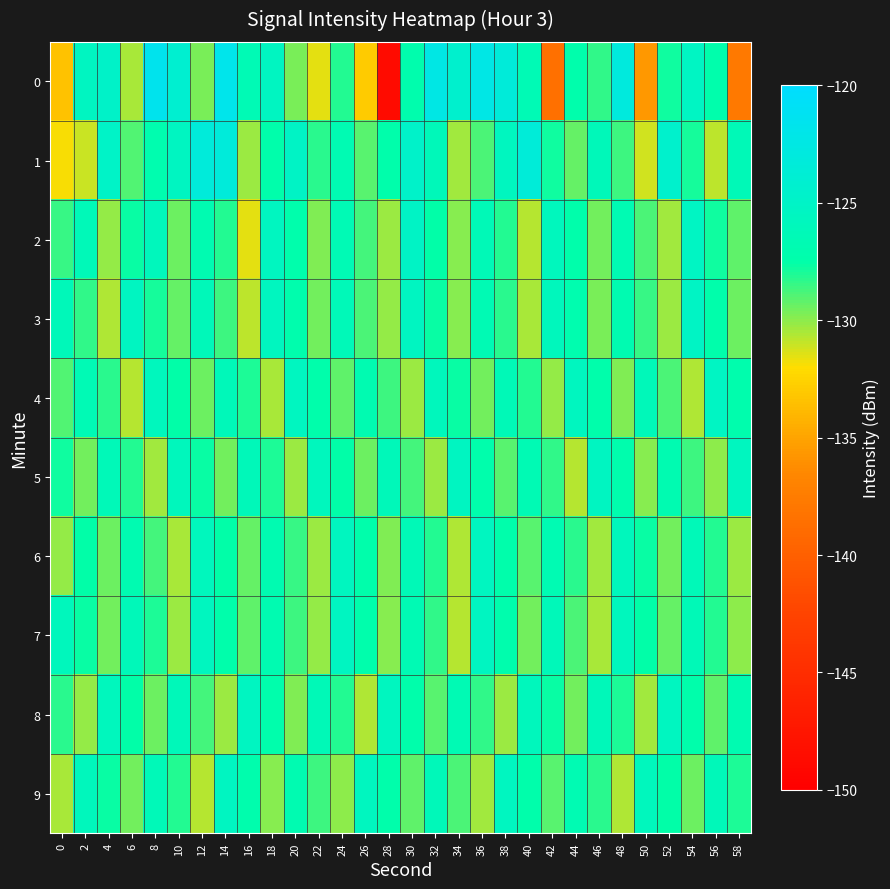

Which has a higher value, 8 or 46?

8